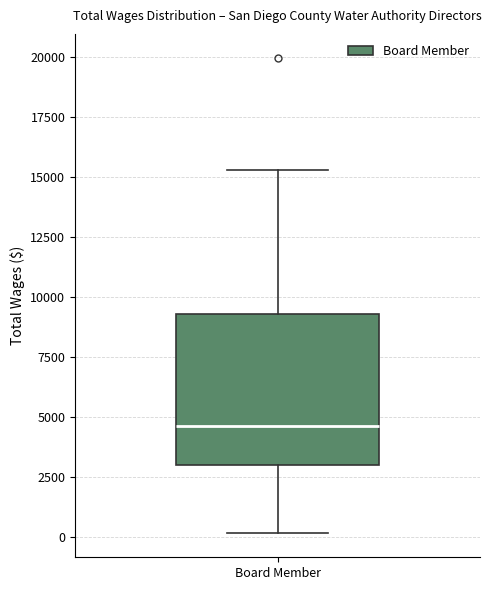

Where is the upper edge of the box for Board Member on the y-axis? The values are not printed on the chart, so give them approximately, as read against the axis.

9500